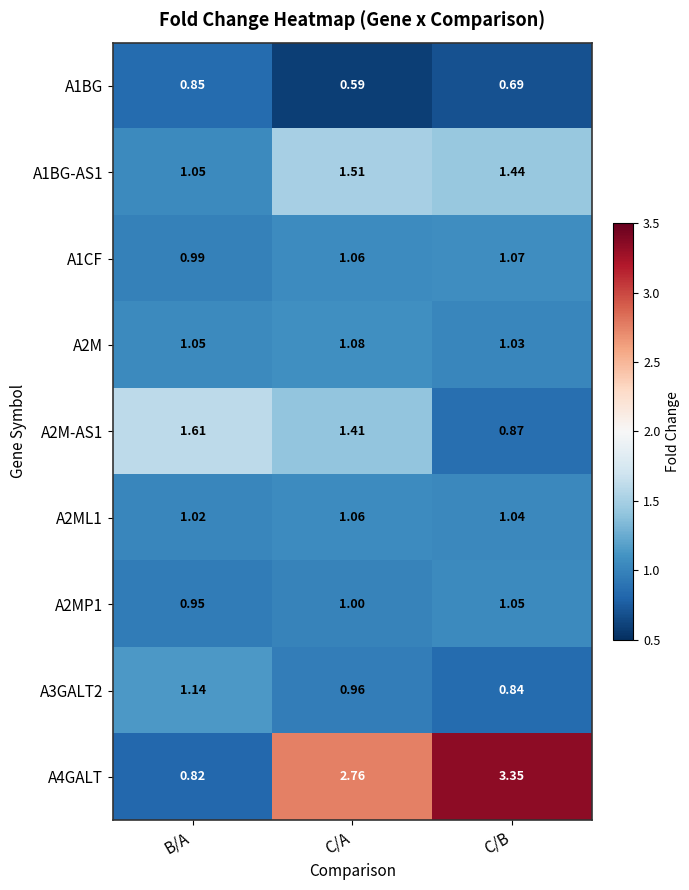

Is the value of A4GALT at C/A greater than the value of A2ML1 at C/B?

Yes